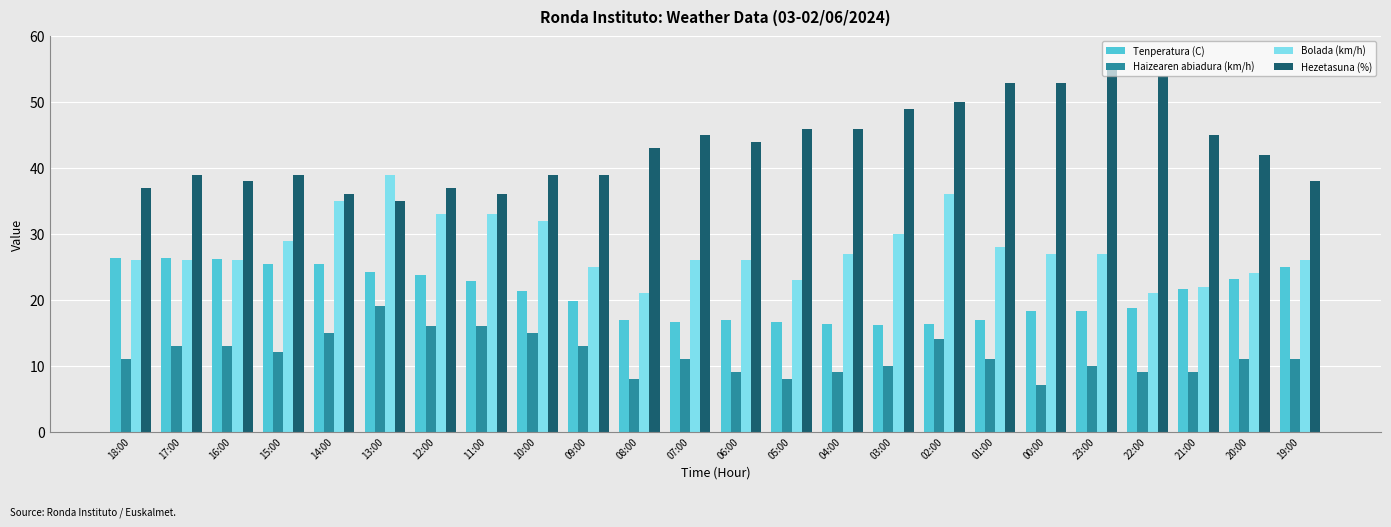

Between 02:00 and 01:00, which series saw the biggest shift?

Bolada (km/h)